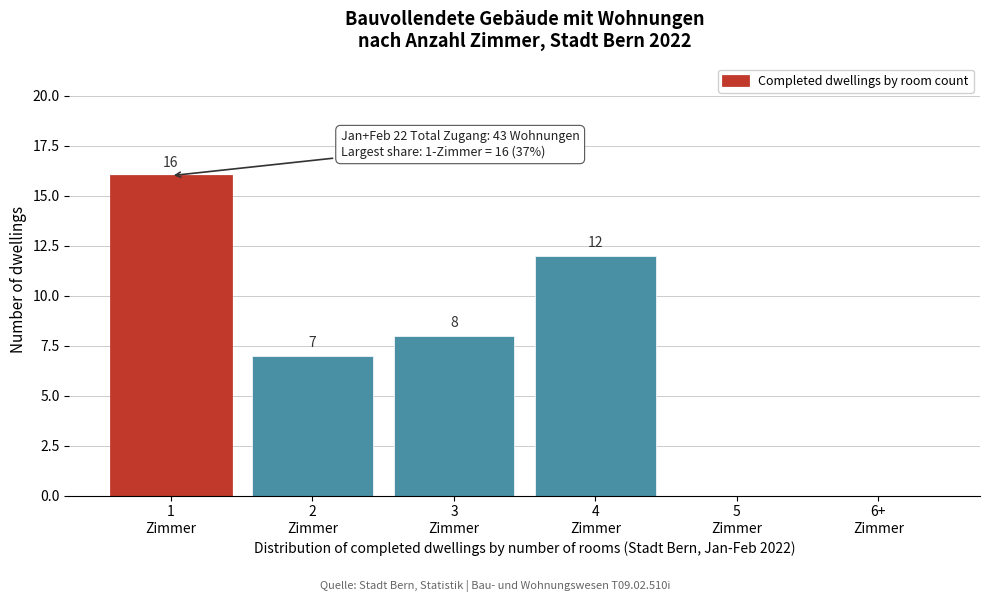

How many values are between 0 and 12?

5